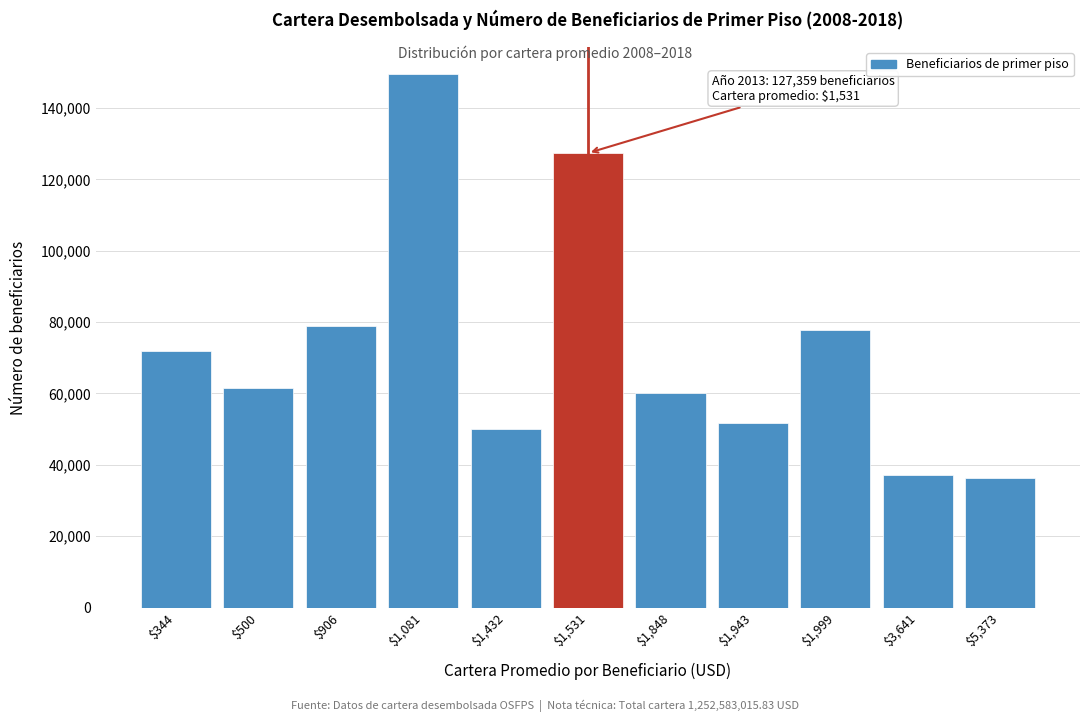

Reading left to right, transcribe all the data shown in this chart.

71861	61660	78844	149542	49903	127359	60256	51645	77854	37128	36288